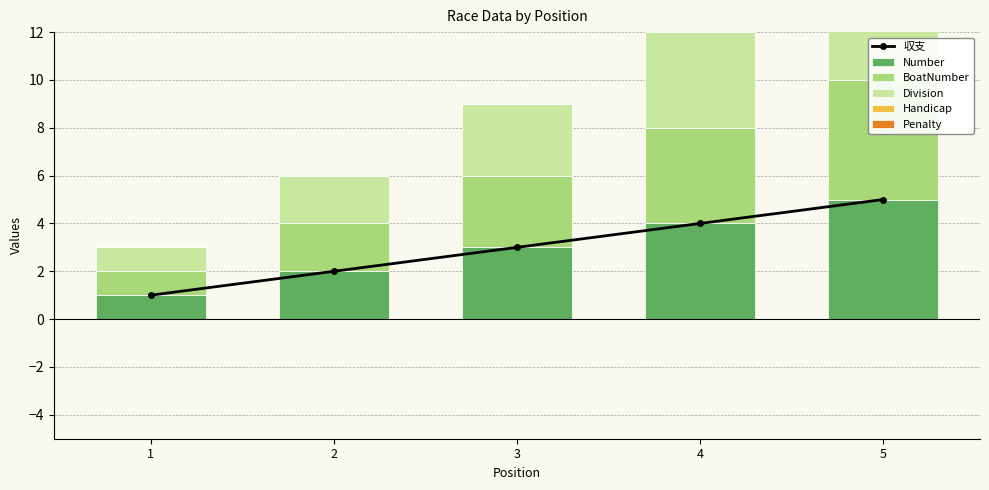

What is the sum of all Division values?

15